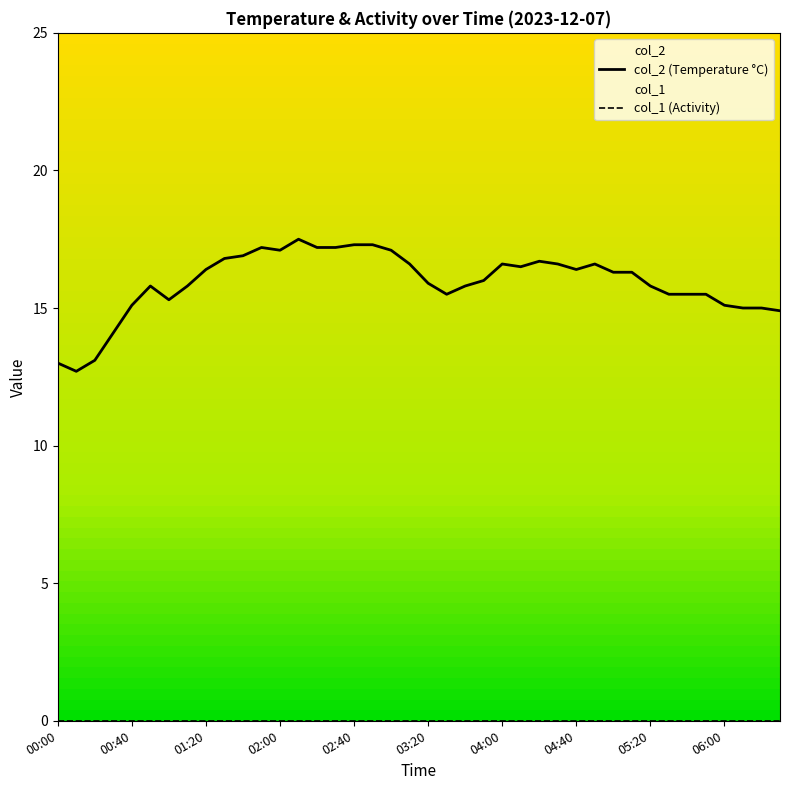

True or false: col_2 (Temperature °C) has more than 1 points higher than both neighbors.

True